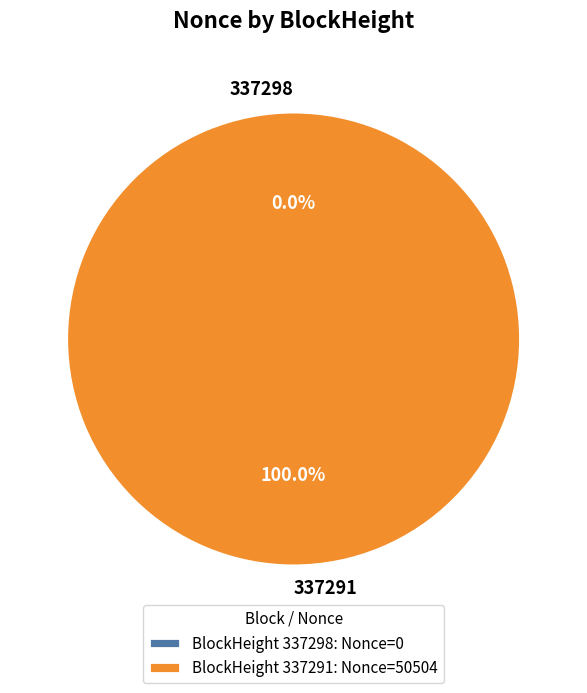

Which category has the smallest portion of the pie?

337298